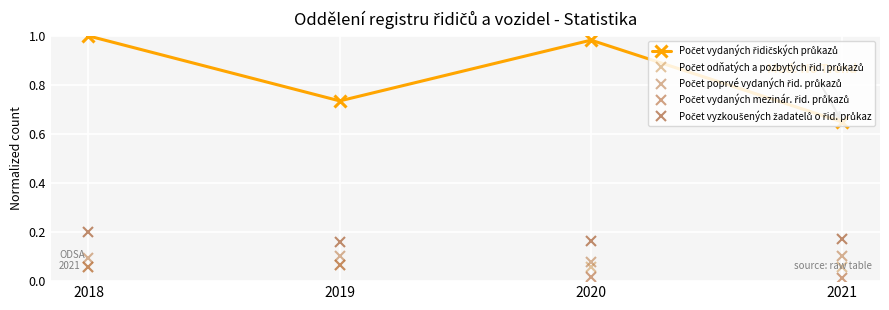

How many series are shown in this chart?

5